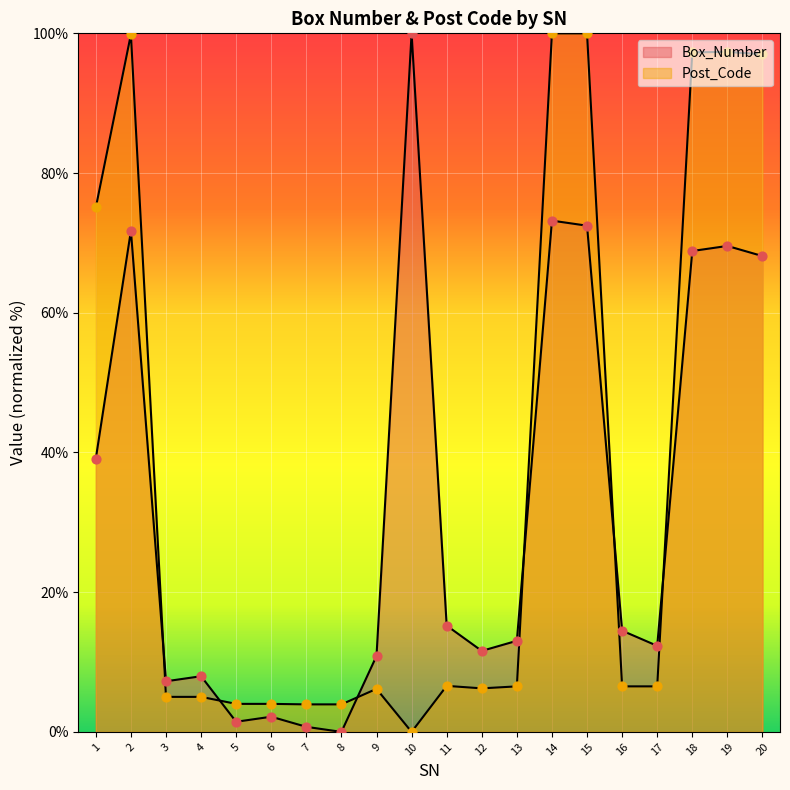

Which series has the widest spread of Y values?

Box_Number